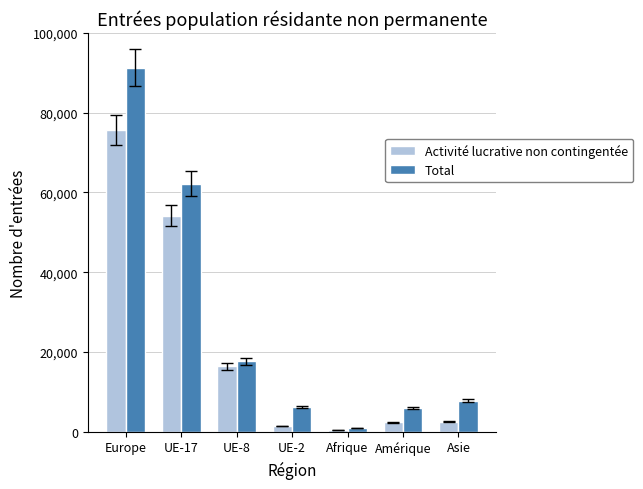

What is the difference between the second highest and second lowest values in the Total series?

56282